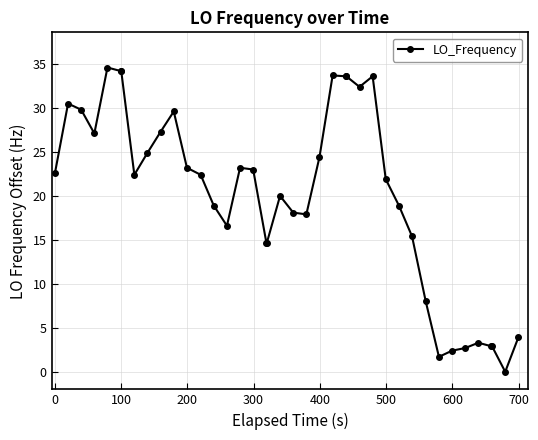

What is the maximum value shown in the chart?

34.6